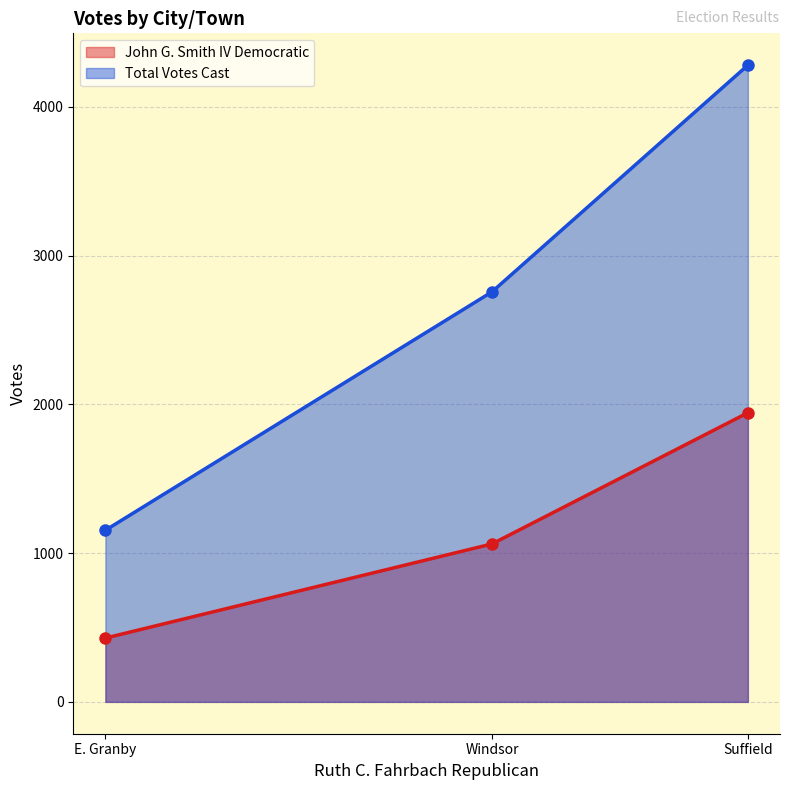

What is the sum of all John G. Smith IV Democratic values?

3435